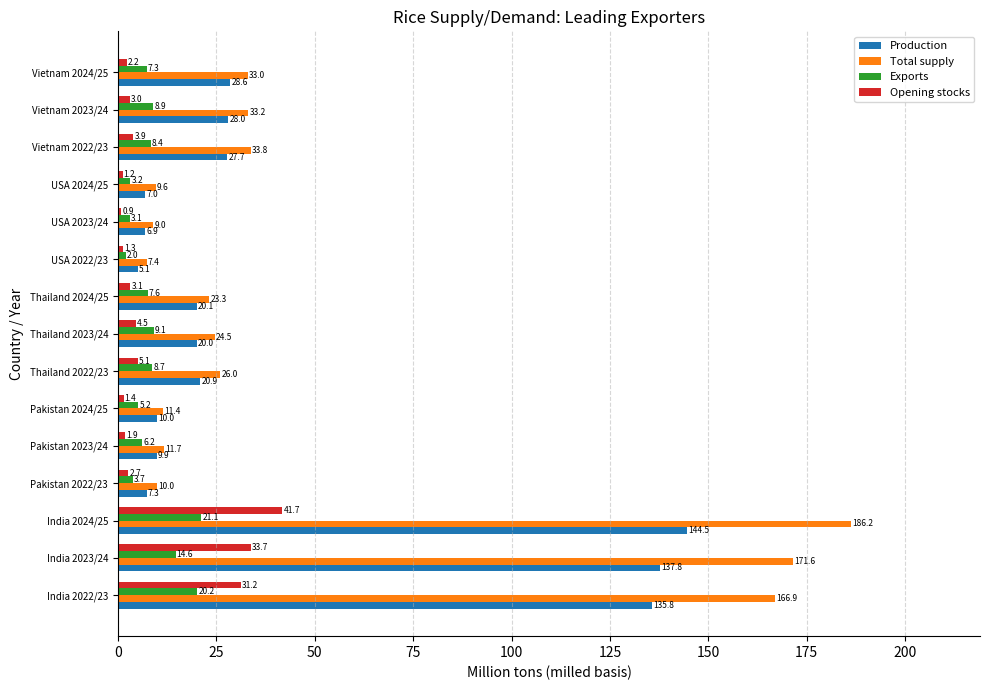

Which series has the widest spread of values?

Total supply